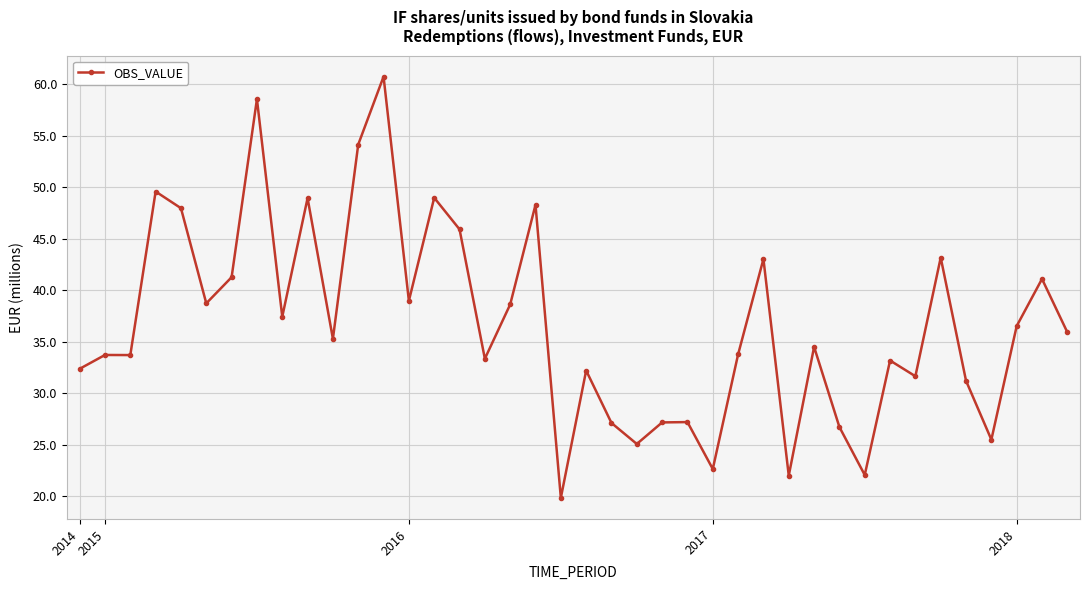

What is the difference between the maximum and second lowest values?

38.7